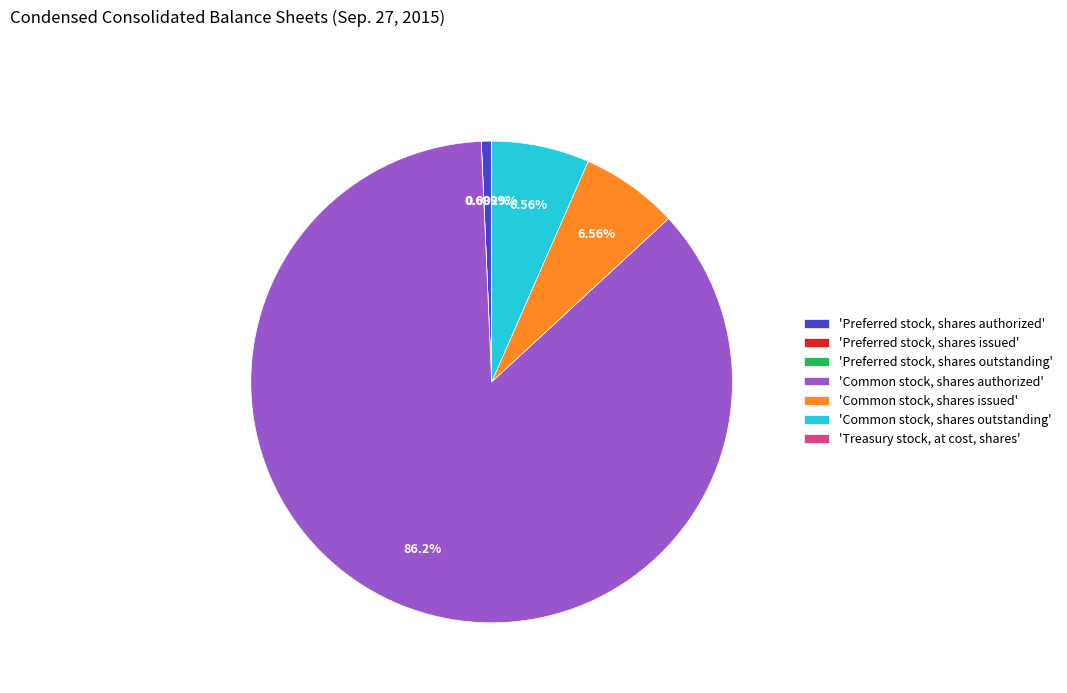

Combined, do 'Preferred stock, shares authorized' and 'Common stock, shares issued' account for over 50%?

No